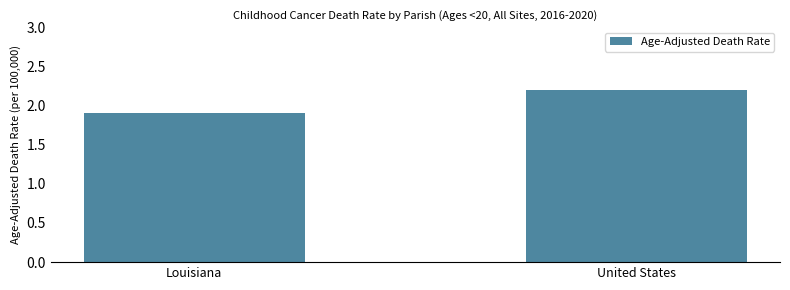

Reading left to right, list all the values displayed in this chart.

Louisiana=1.9	United States=2.2